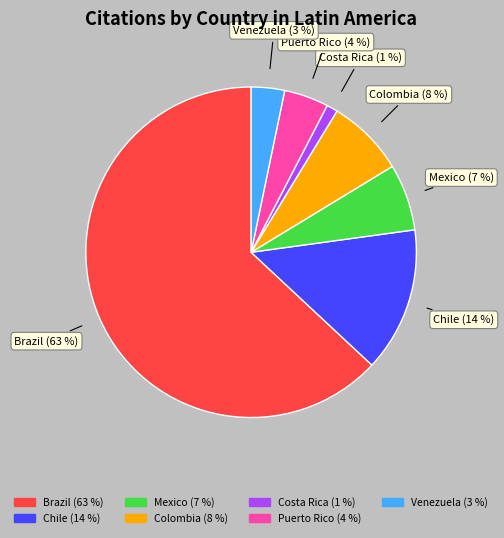

Does any single category account for the majority?

Yes